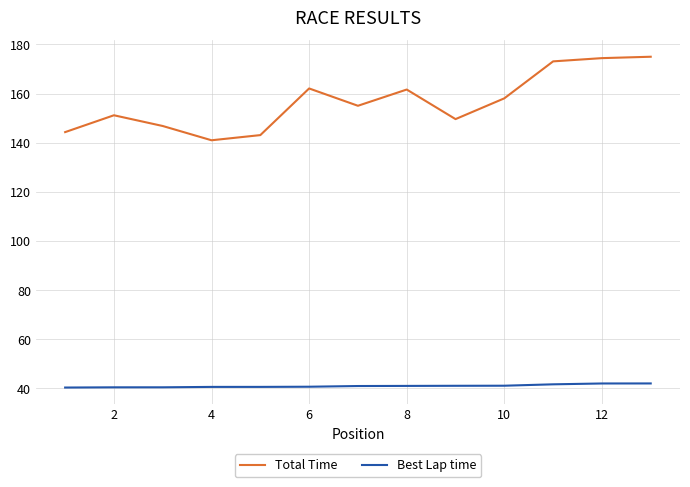

Which series has the widest spread of values?

Total Time